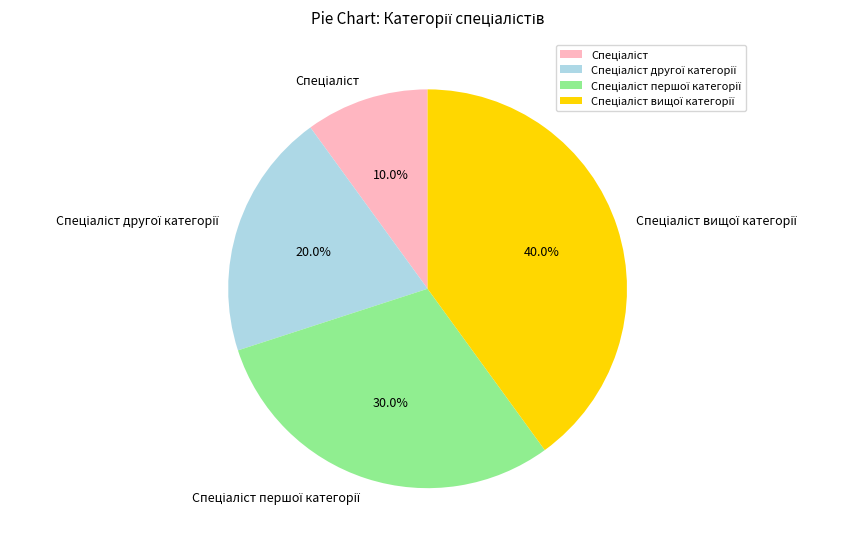

Does any single category account for the majority?

No